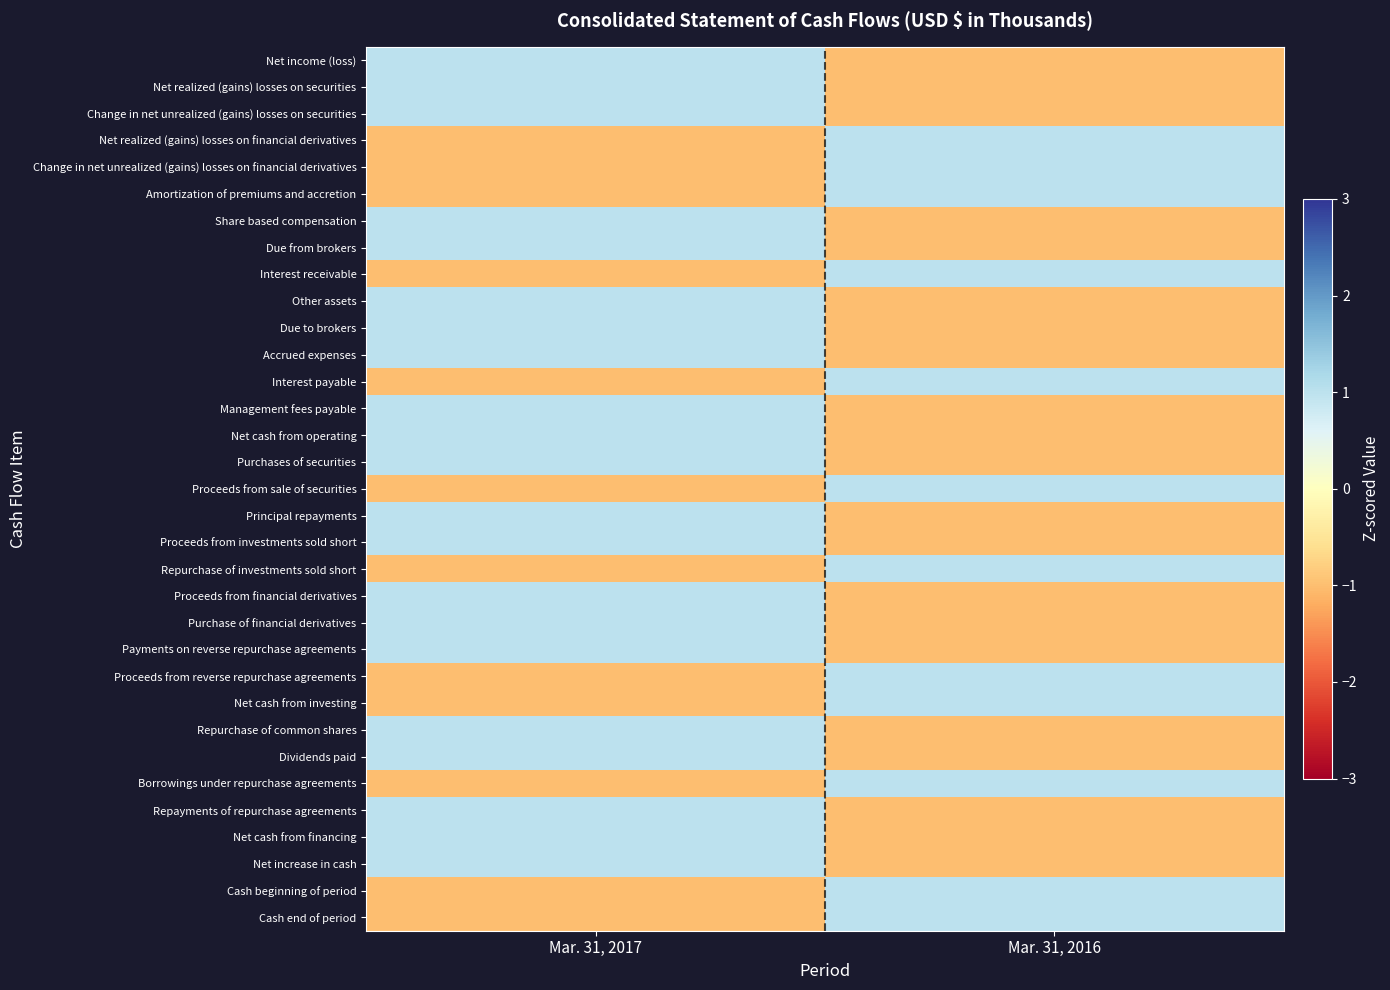

How many distinct data groups are displayed?

33